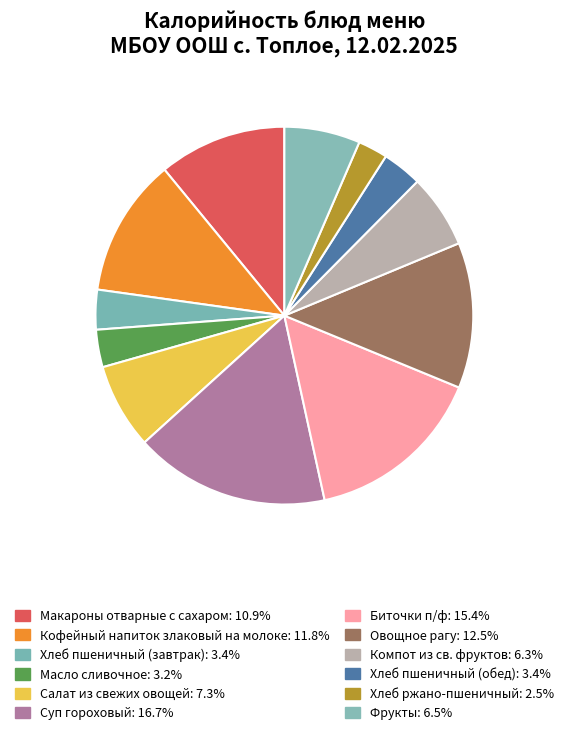

Rank the categories by value from highest to lowest.

Суп гороховый, Биточки п/ф, Овощное рагу, Кофейный напиток злаковый на молоке, Макароны отварные с сахаром, Салат из свежих овощей, Фрукты, Компот из св. фруктов, Хлеб пшеничный (завтрак), Хлеб пшеничный (обед), Масло сливочное, Хлеб ржано-пшеничный